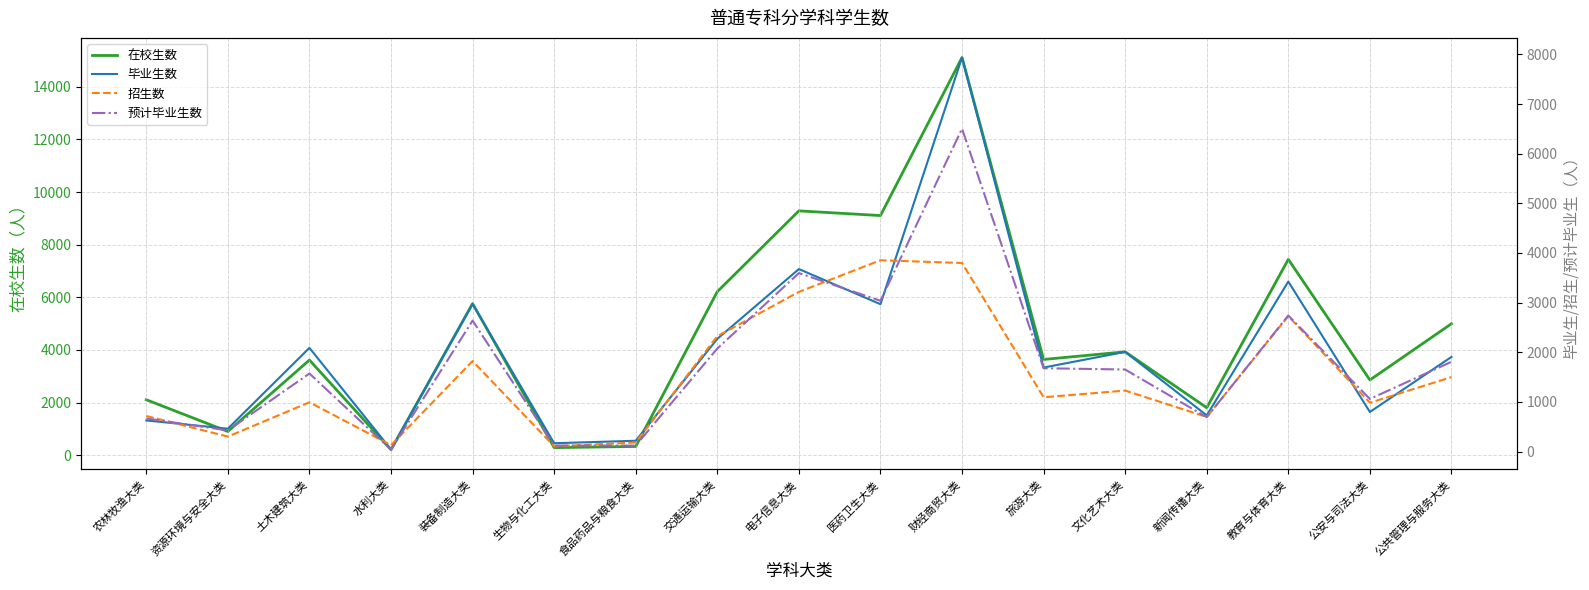

At 农林牧渔大类, list the series in order from smallest to largest.

毕业生数, 预计毕业生数, 招生数, 在校生数